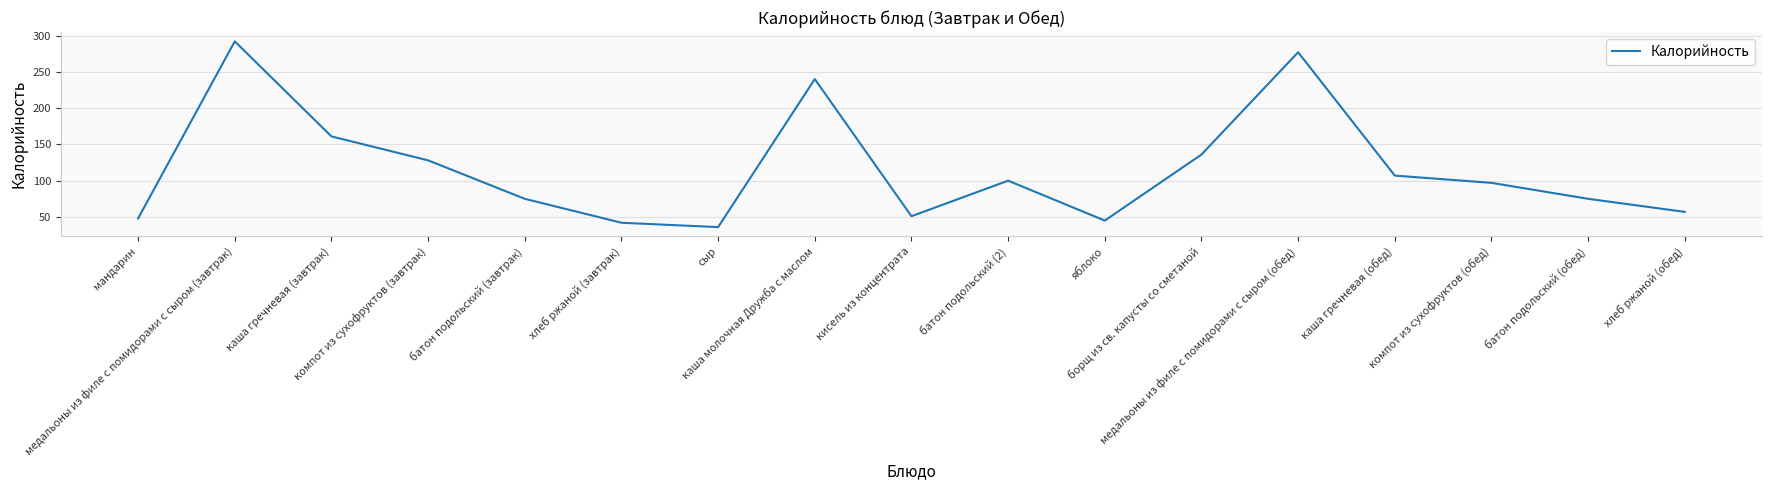

What is the greatest value displayed?

292